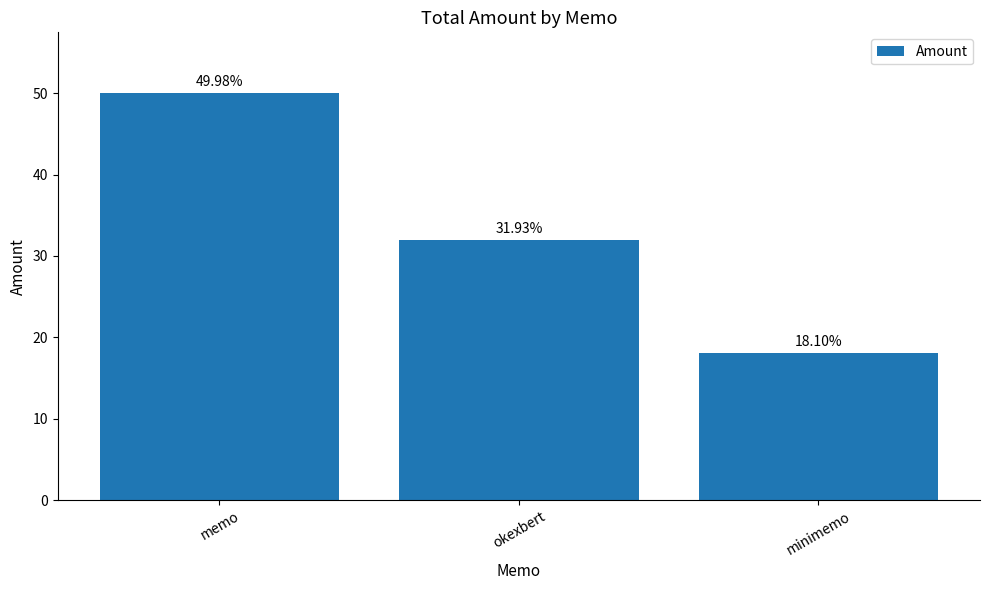

Are the bars grouped side by side (vs. stacked)?

No